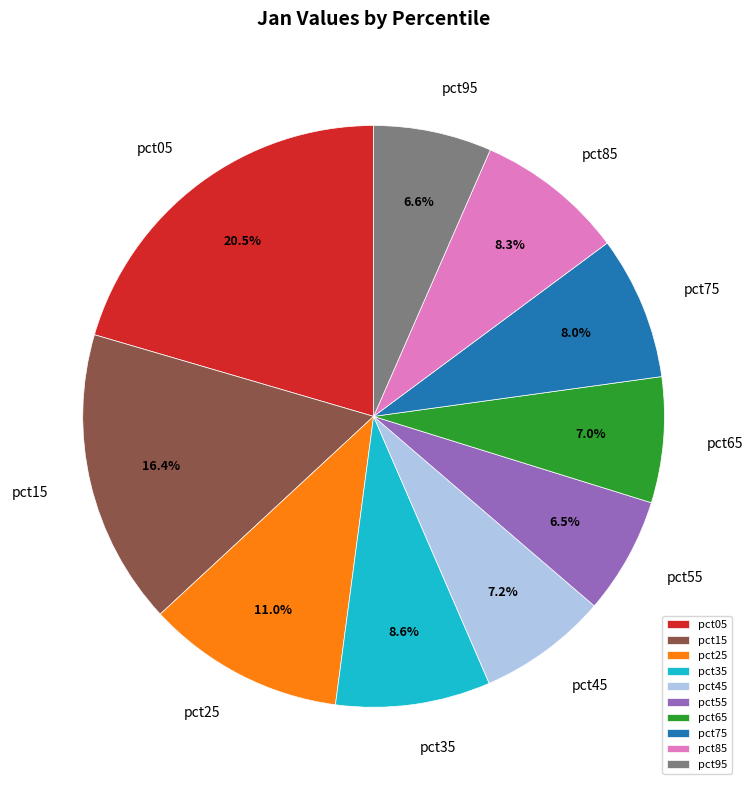

What is the total percentage of pct35 and pct25?

19.6%